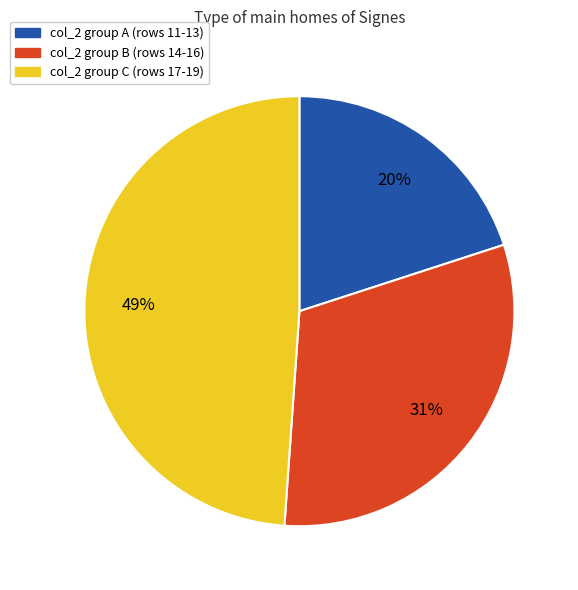

What percentage is the col_2 group B (rows 14-16) slice, to the nearest percent?

31%